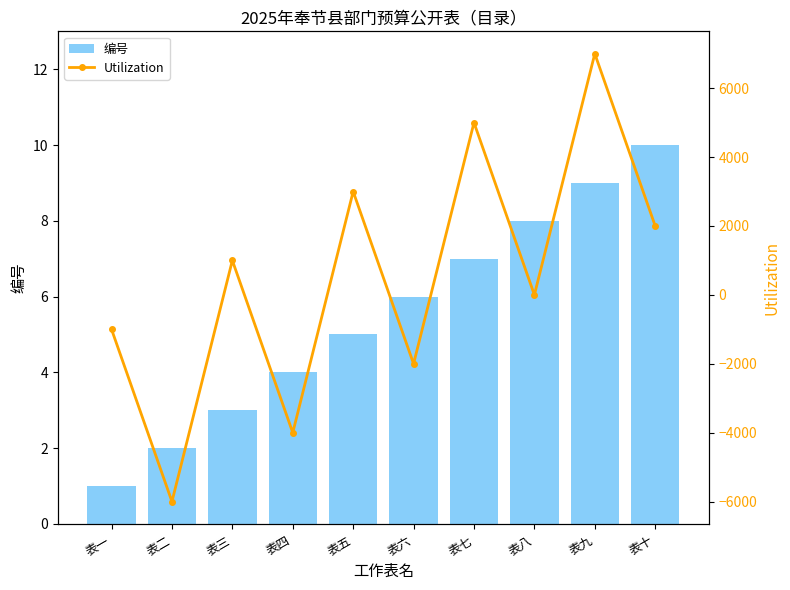

What is the greatest value displayed?

7000